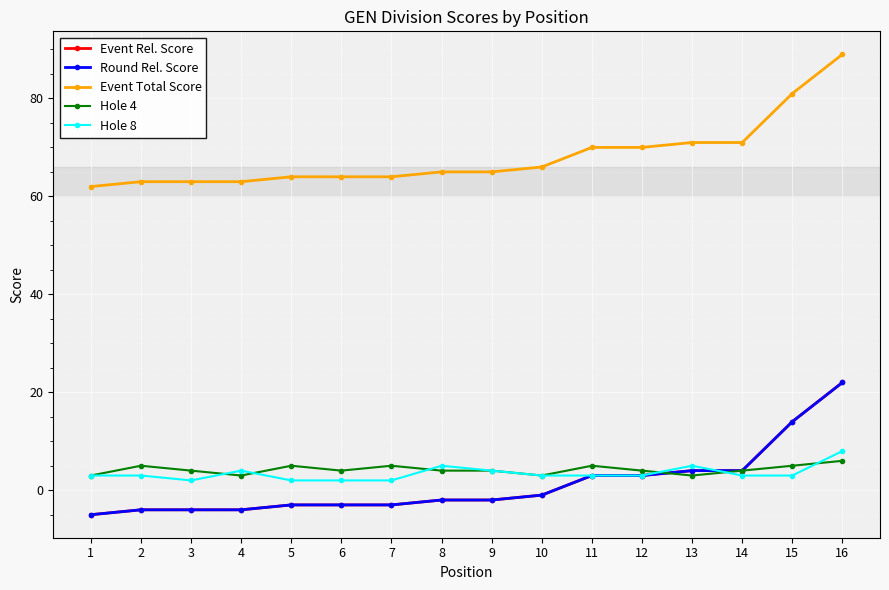

What is the sum of the Hole 4 values at 1 and 6?

7